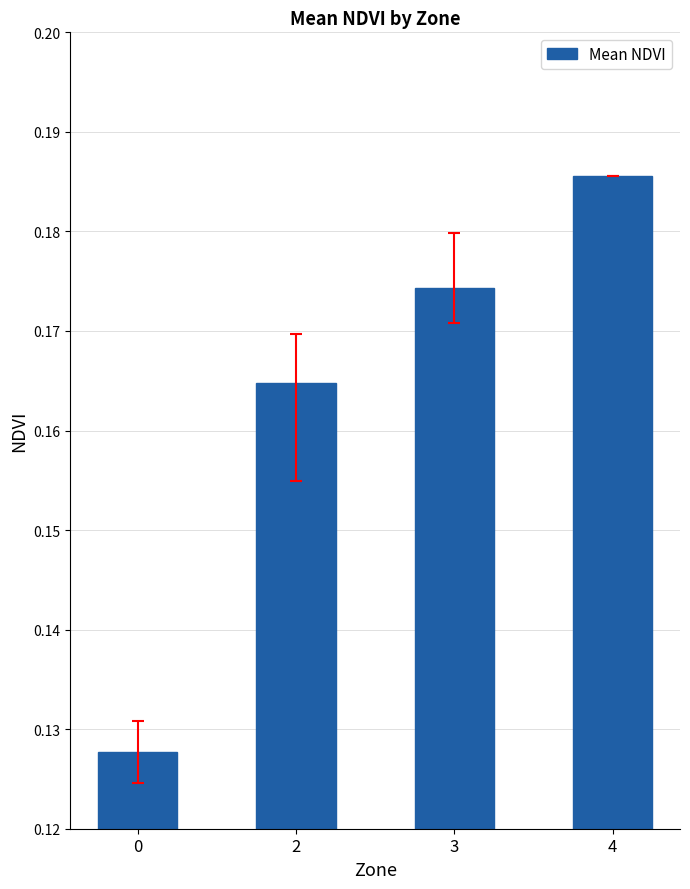

Is it true that the value at 3 is 0.1?

False